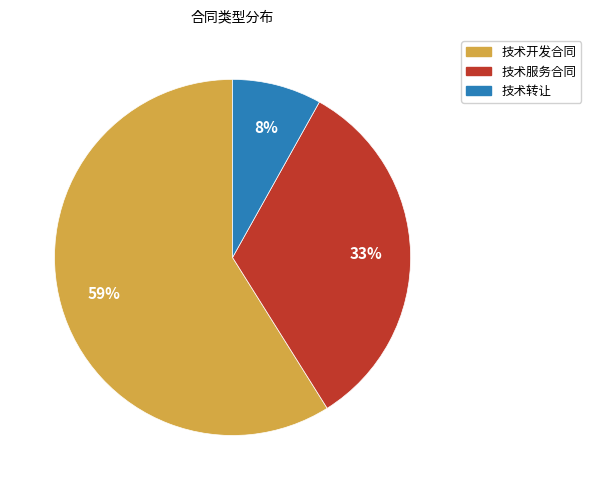

Is there any slice that represents more than half of the pie?

Yes